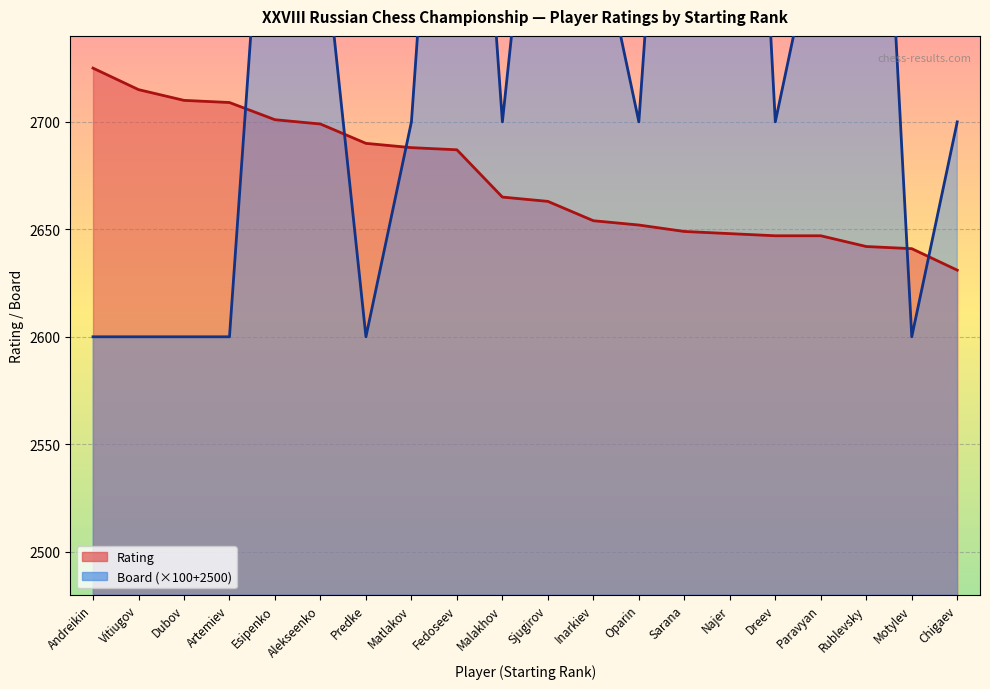

Reading left to right, what are all the values shown in this chart?

Rating: 2725	2715	2710	2709	2701	2699	2690	2688	2687	2665	2663	2654	2652	2649	2648	2647	2647	2642	2641	2631
Board: 2600	2600	2600	2600	2900	2800	2600	2700	3000	2700	2900	2800	2700	3000	3100	2700	2800	3000	2600	2700